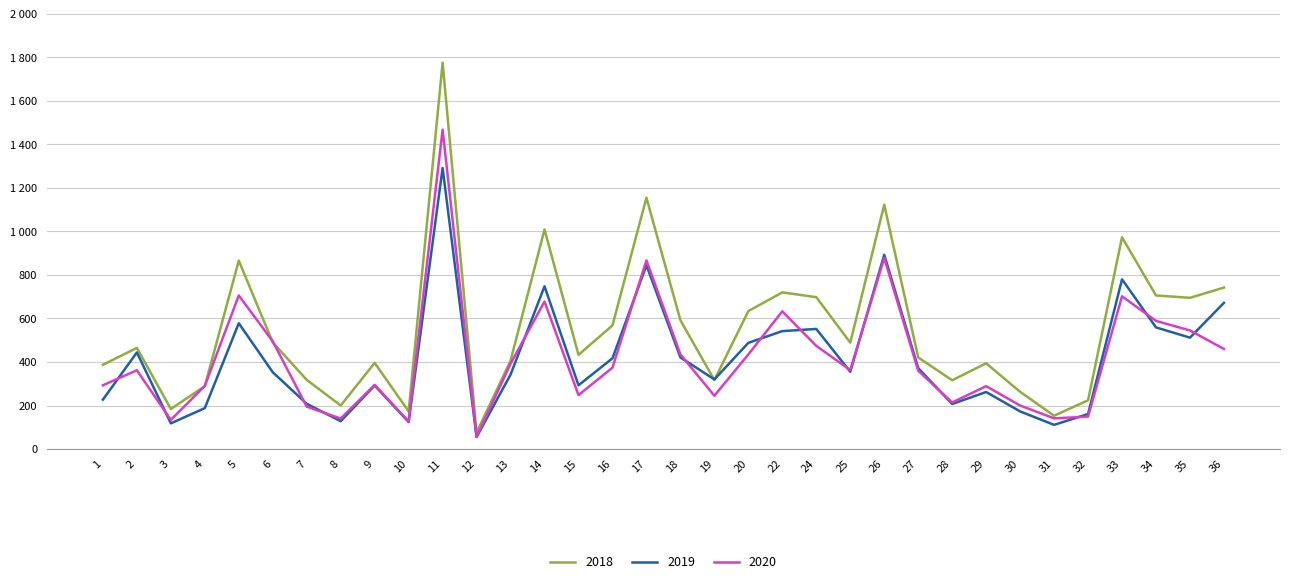

What are all the series names shown in the legend?

2018, 2019, 2020